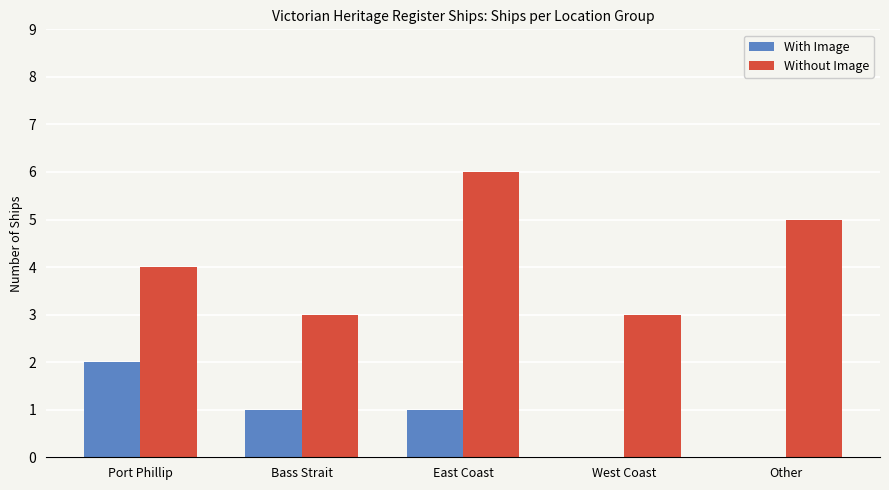

At which category does the chart reach its peak across all series?

East Coast